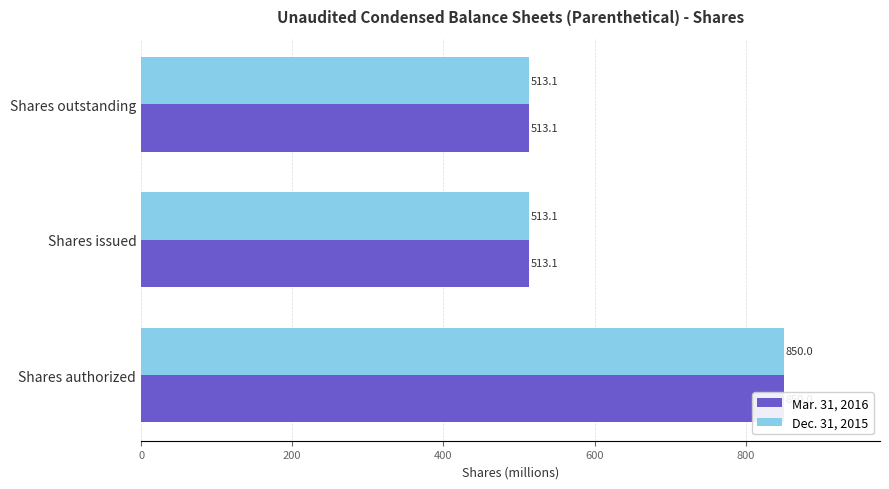

What are all the series names shown in the legend?

Mar. 31, 2016, Dec. 31, 2015